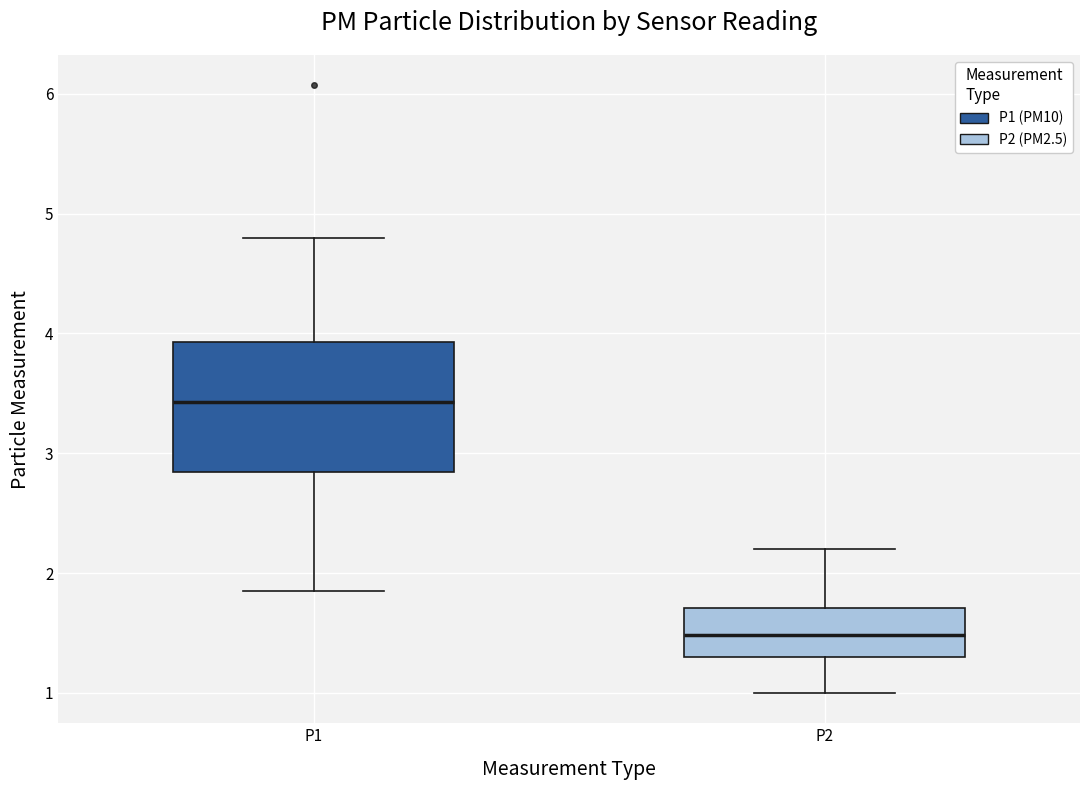

Which box has the lowest median line?

P2